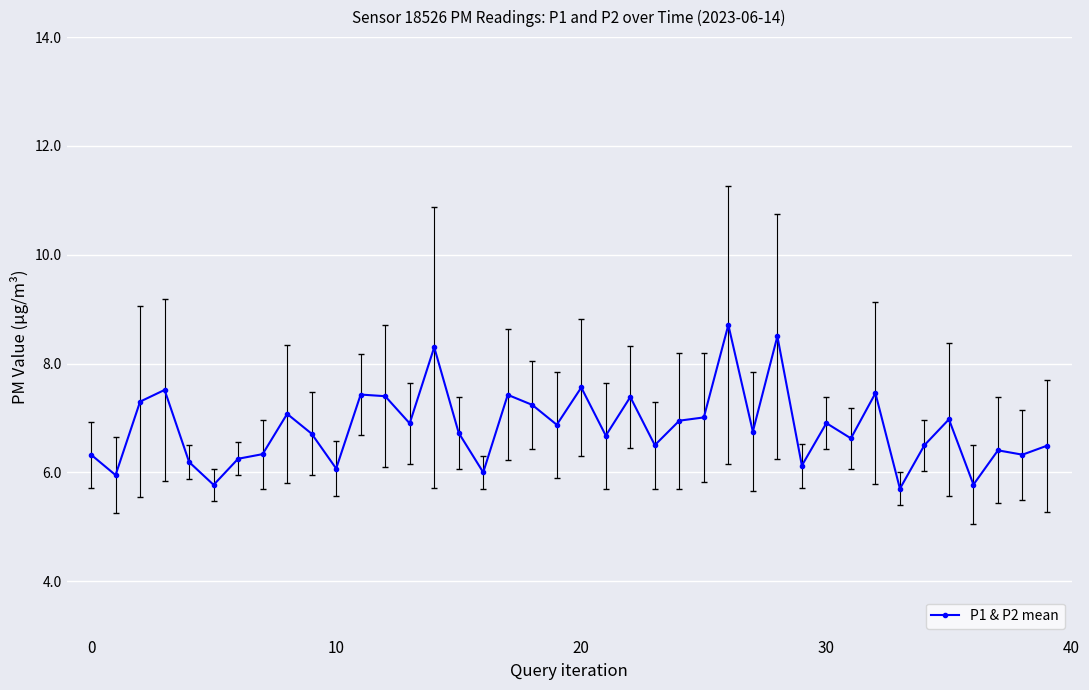

What is the smallest value displayed?

5.7